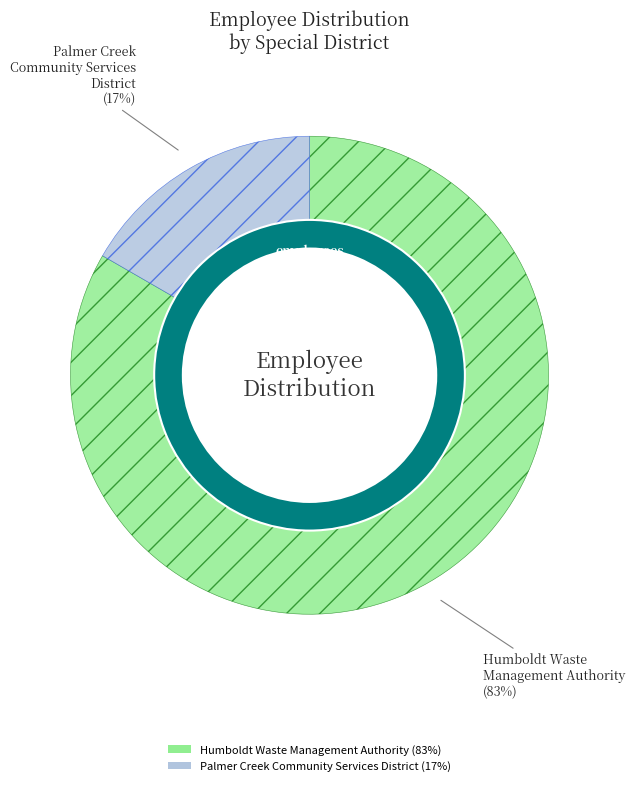

How many segments does this pie chart have?

2